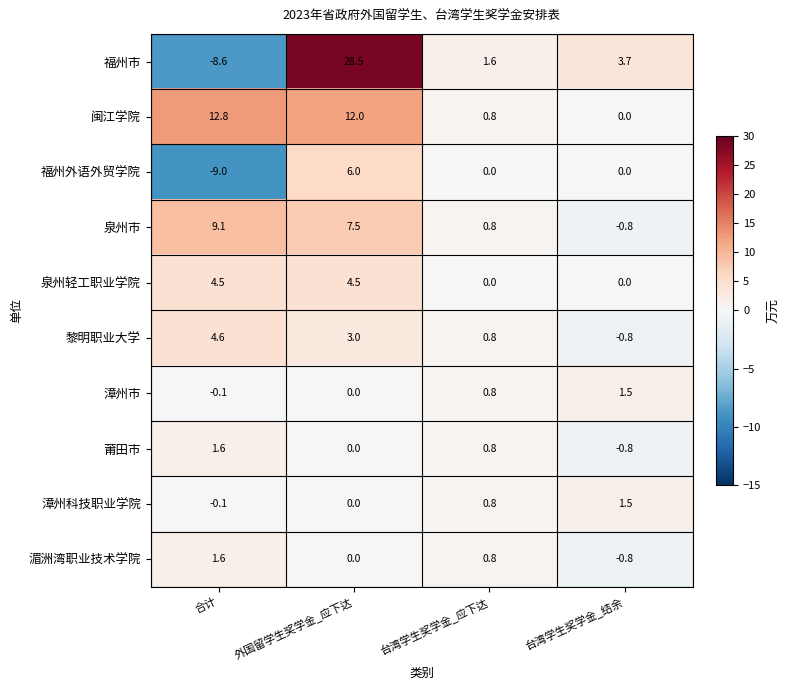

Where does the 泉州轻工职业学院 series first go above 4?

合计